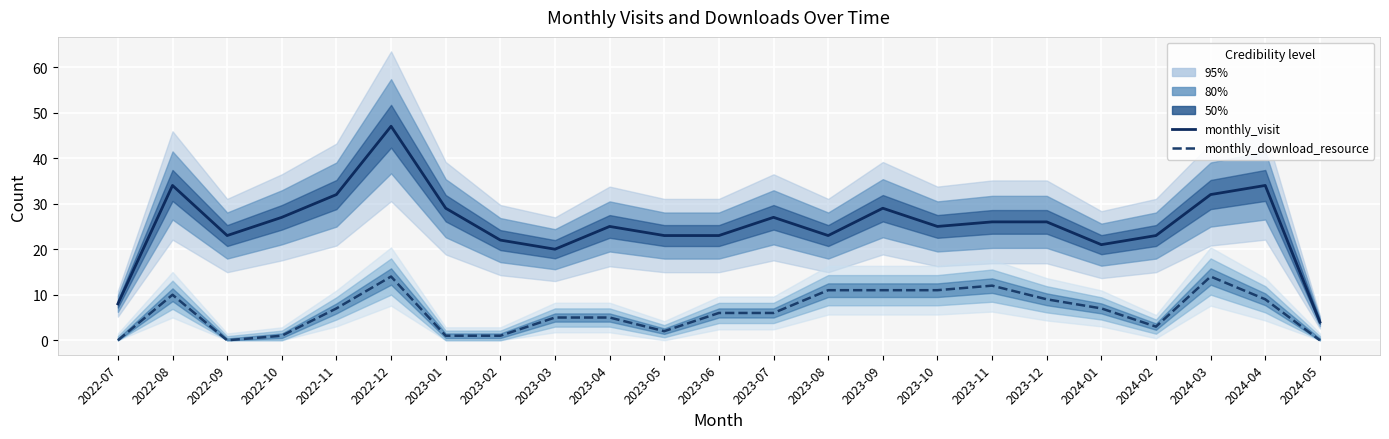

The value of monthly_visit at 2022-07 is 8. True or false?

True